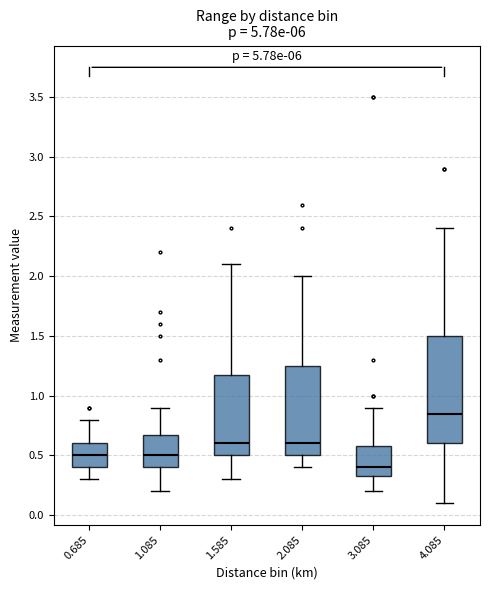

Which box has the lowest median line?

3.085